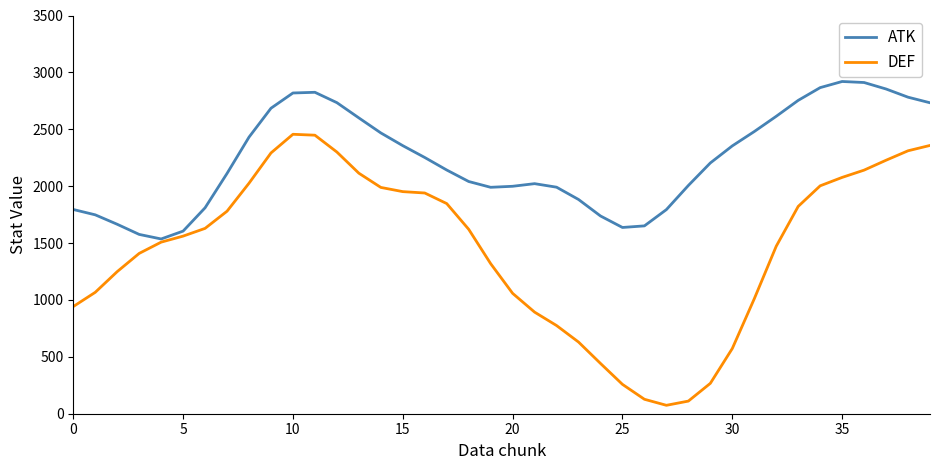

List the series in order of their overall mean, highest first.

ATK, DEF